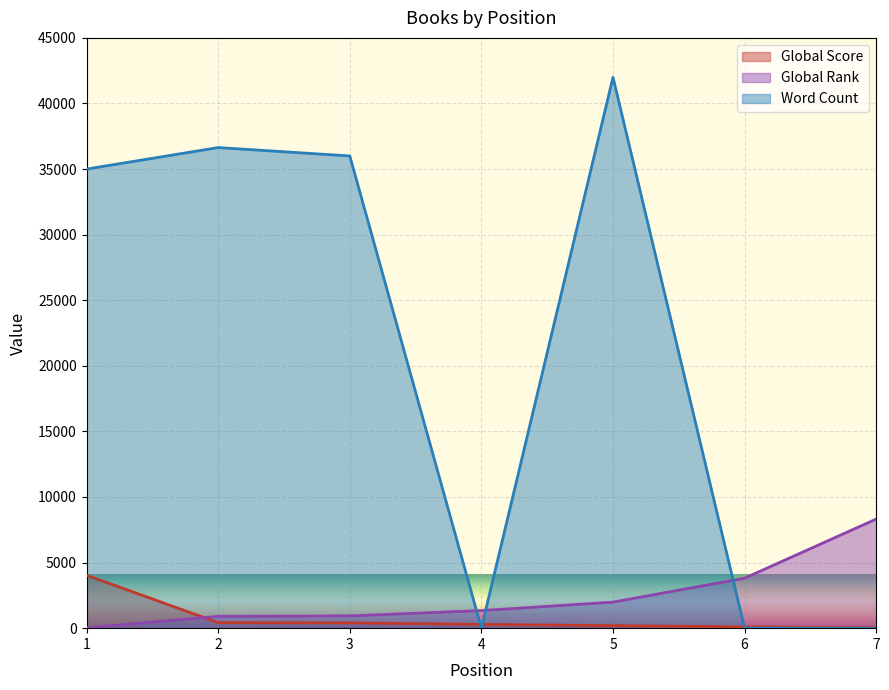

After their last crossing, which series has the higher values: Global Rank or Word Count?

Global Rank